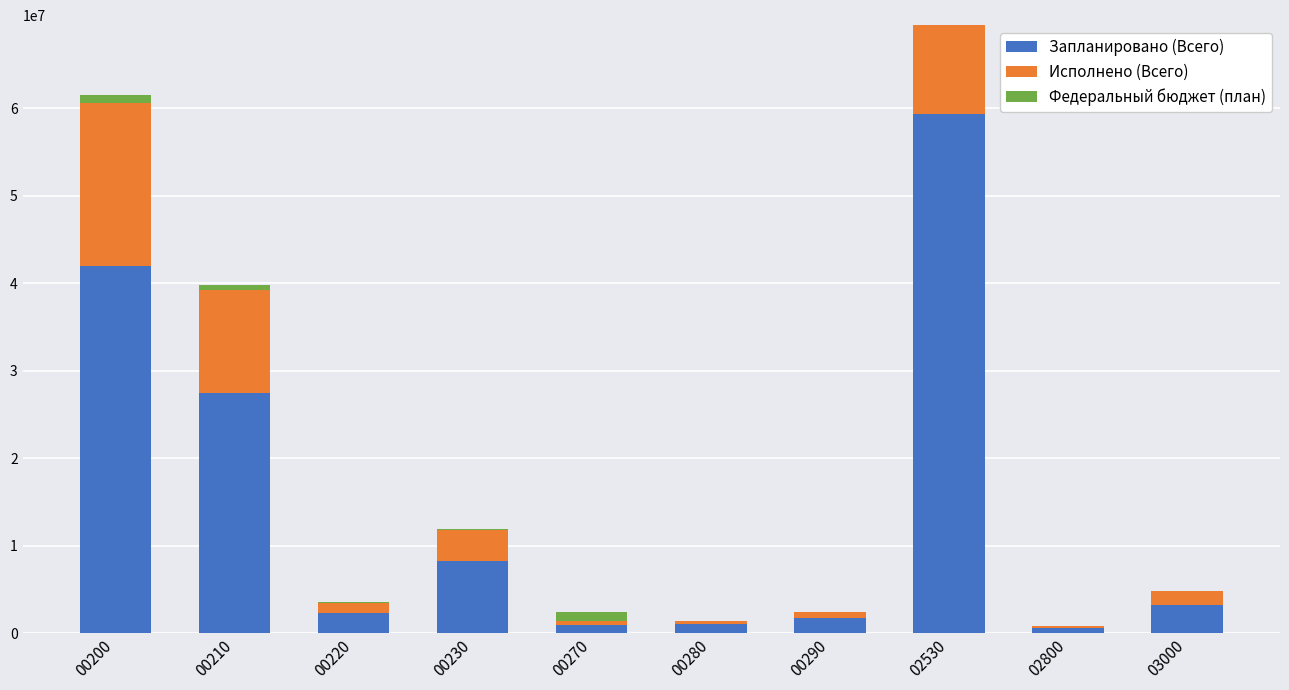

At which category is the sum across all series the highest?

02530